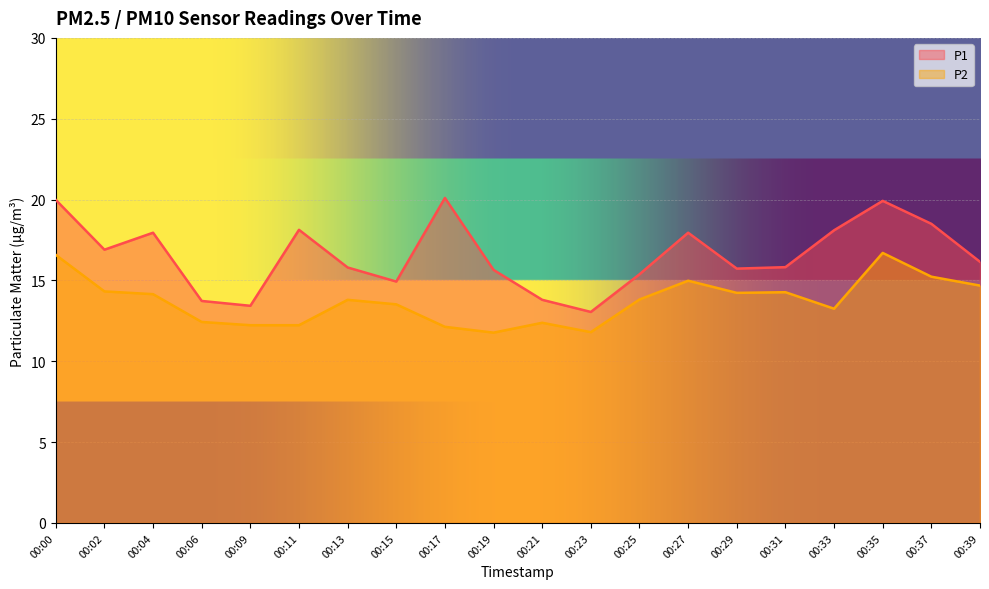

How many lines are shown in the chart?

2